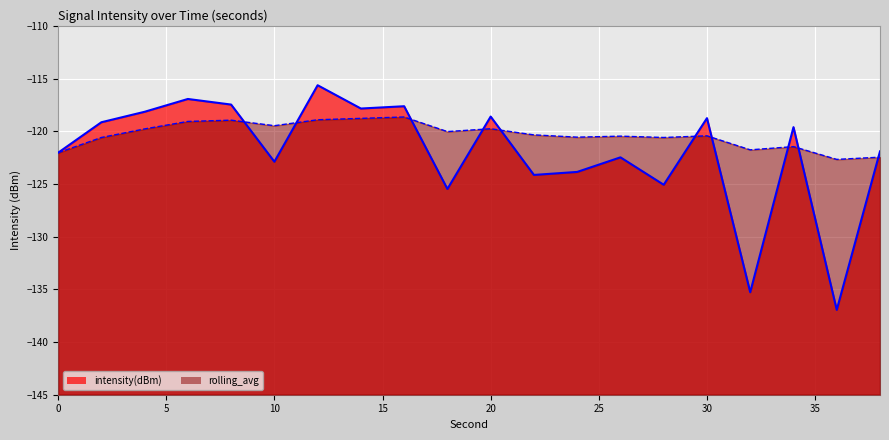

How many lines are shown in the chart?

2